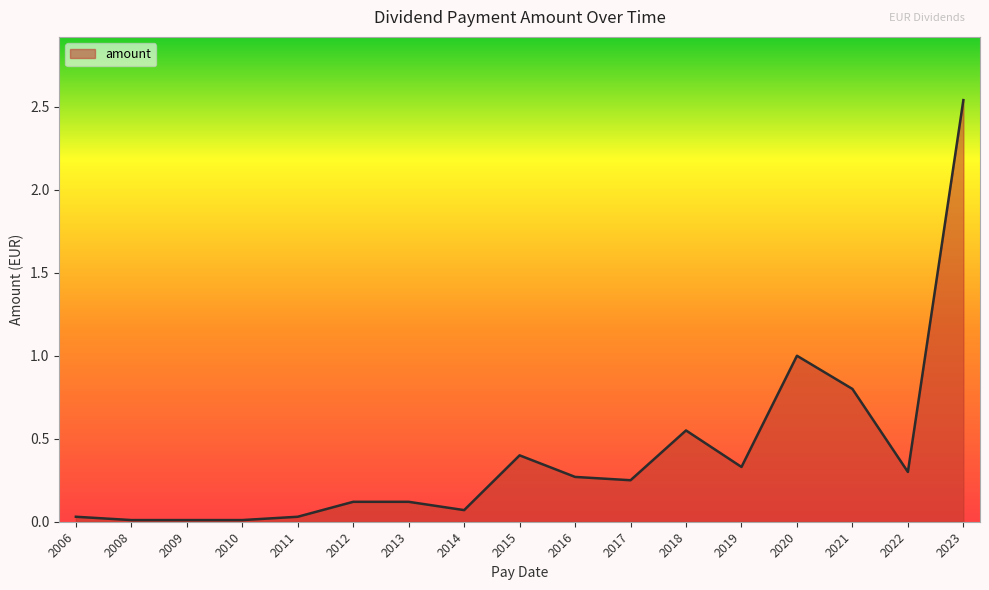

Count the number of data series in this chart.

1